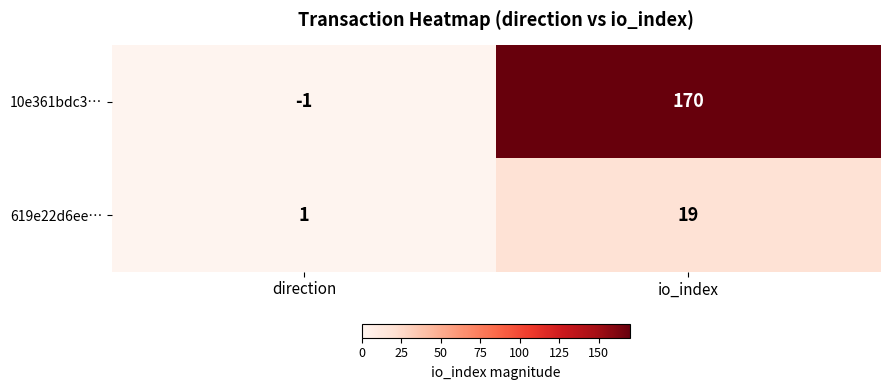

Which series has the largest total across all categories?

10e361bdc3…